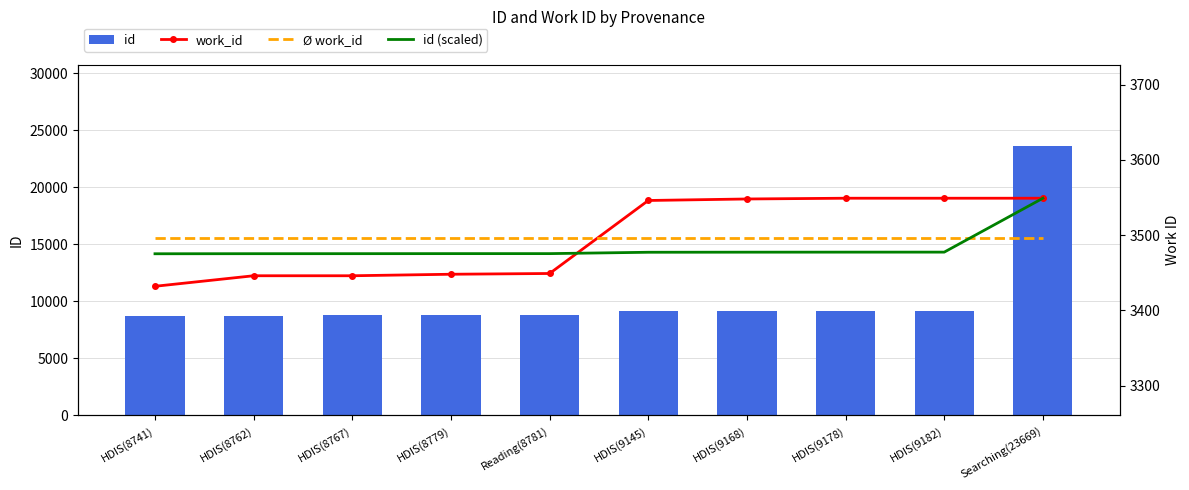

Which series has the largest total across all categories?

id